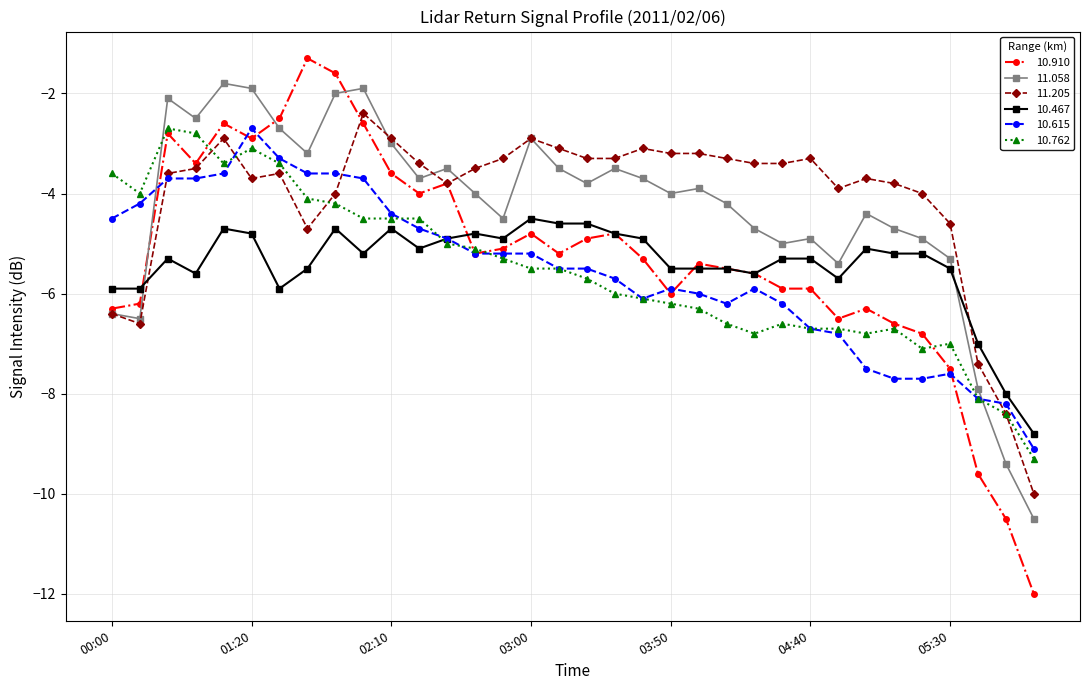

What is the smallest value displayed?

-12.0